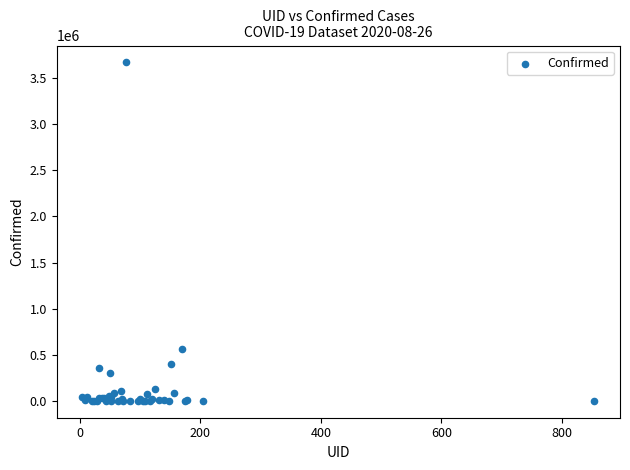

What Y value in the scatter plot is closest to 1835044?

562113